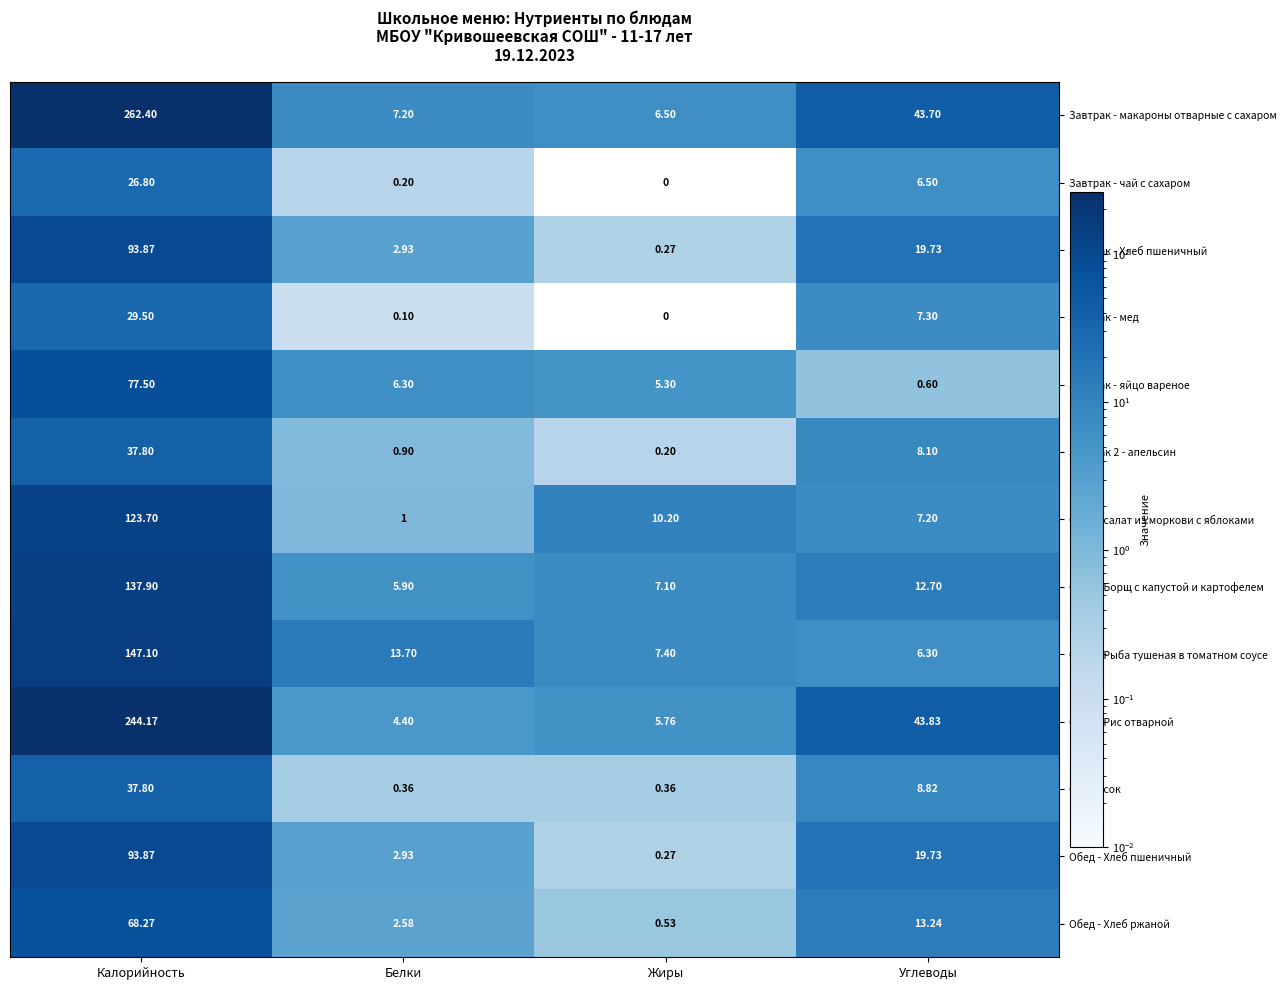

Which label corresponds to the smallest value in the chart?

Жиры